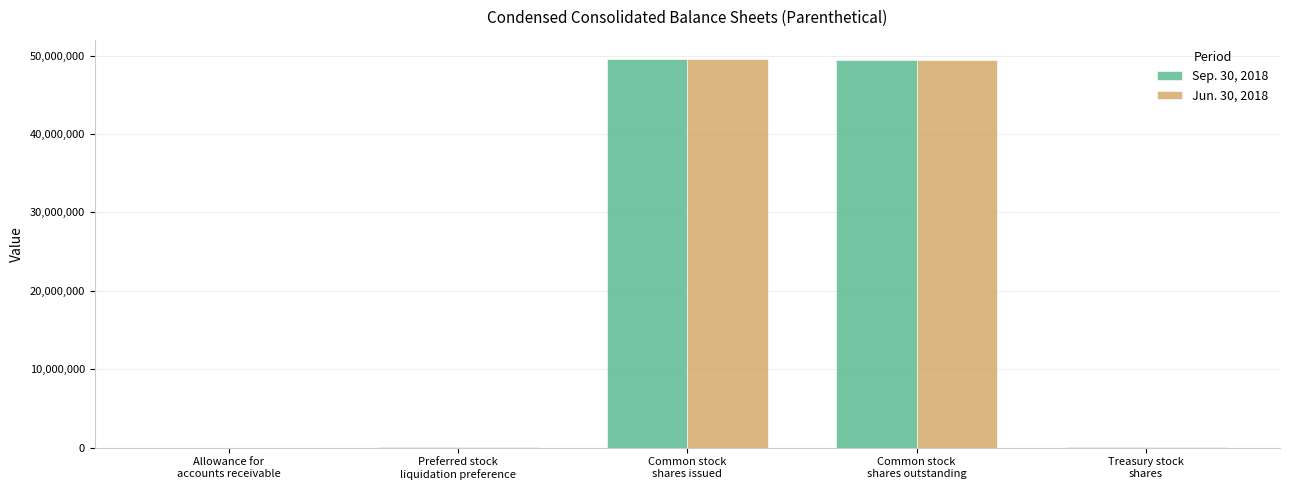

Are the bars horizontal?

No